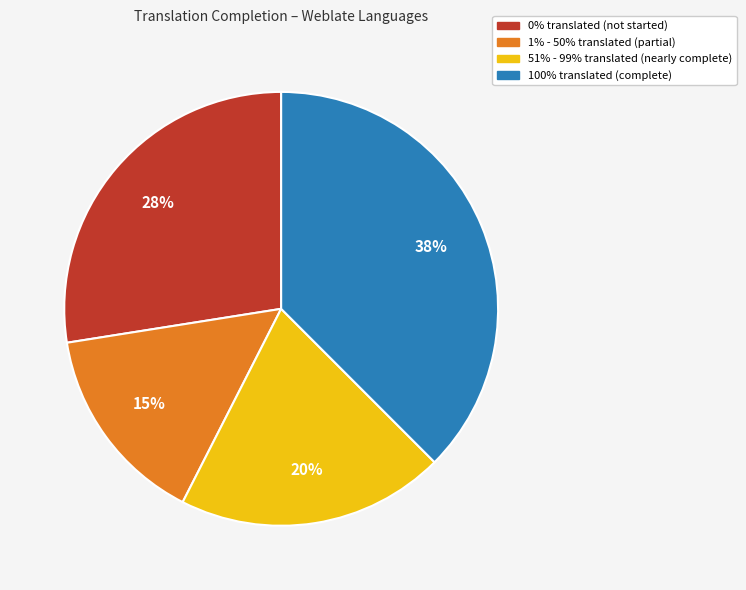

To the nearest percent, what is the difference between the largest and smallest slice percentages?

23%